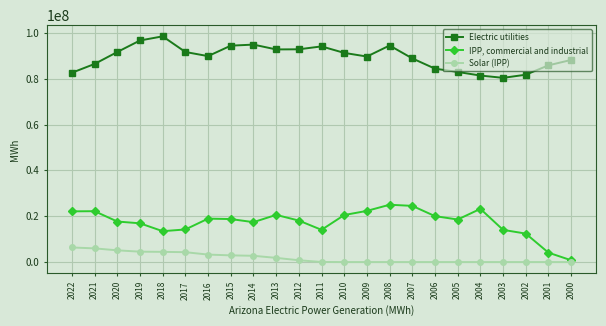

Does the chart display data point markers on the line(s)?

Yes